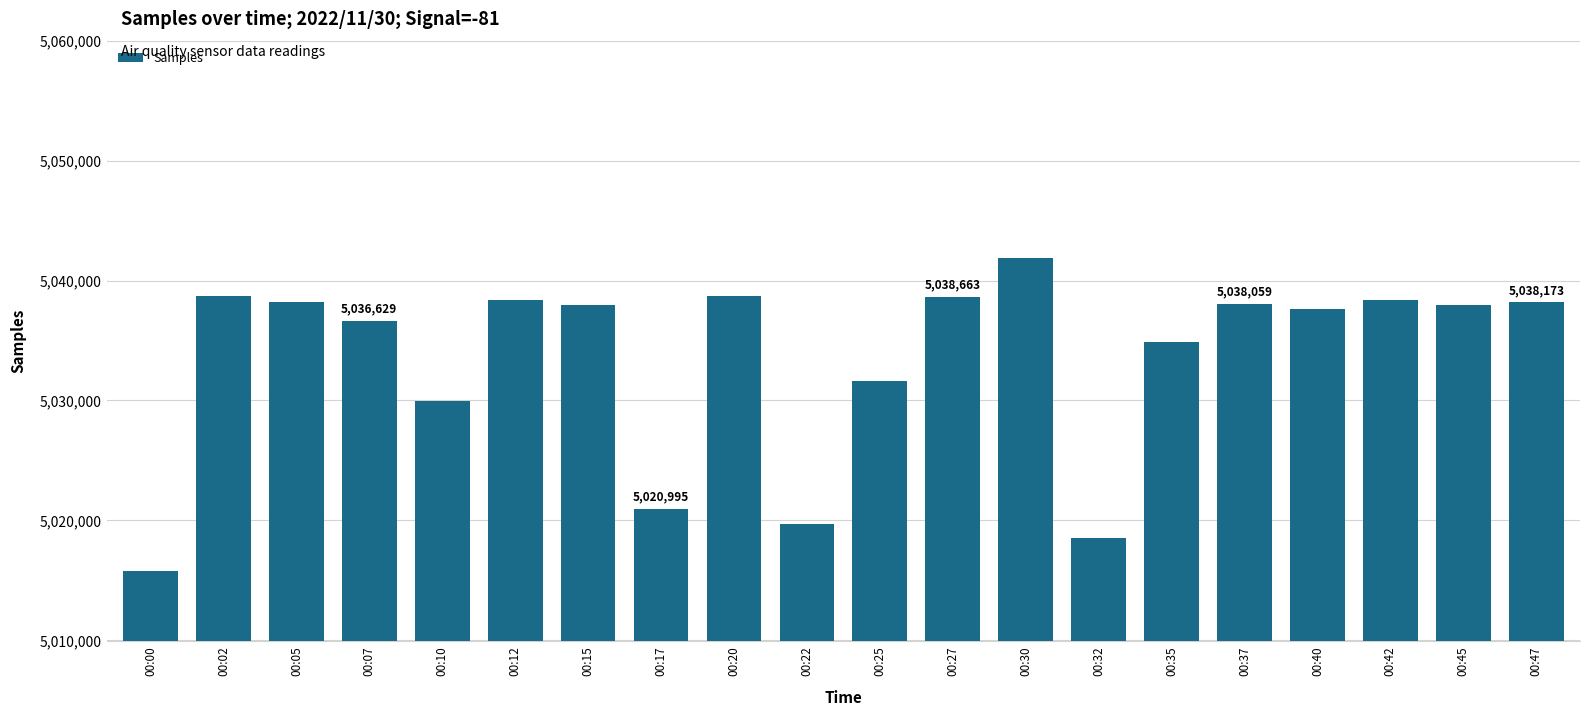

Between 00:00 and 00:25, which is larger?

00:25